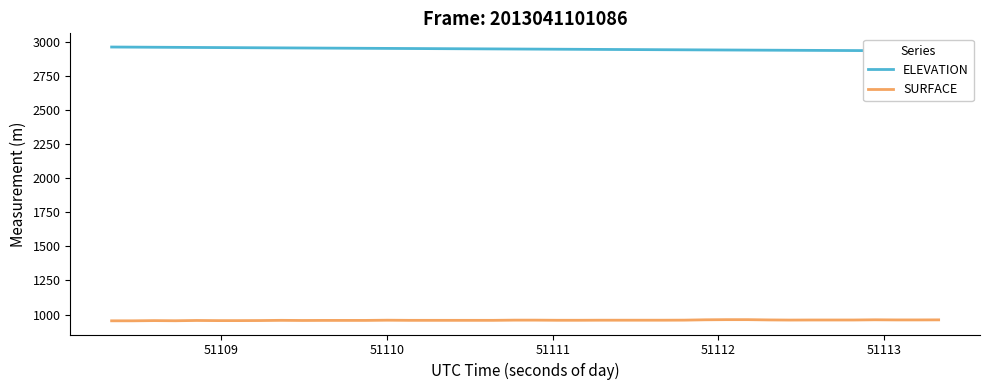

What is the value of the ELEVATION point at the 6th from the left?

2961.0